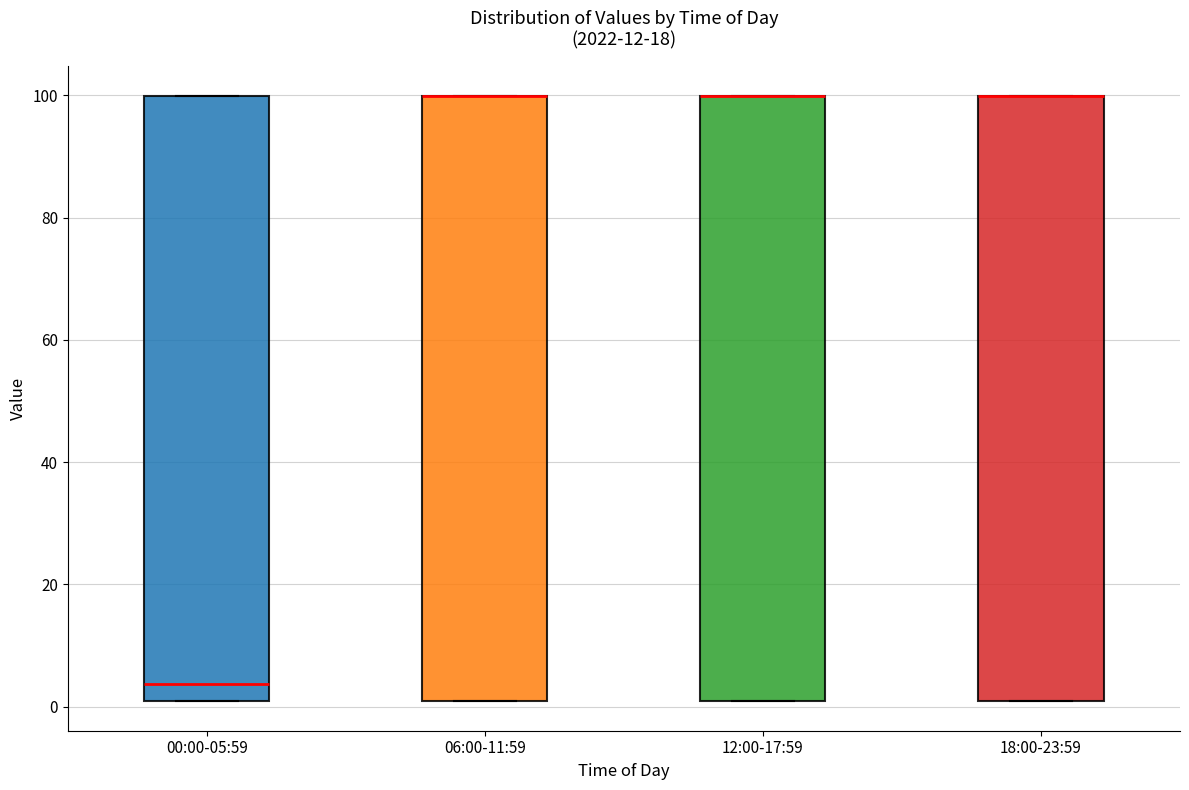

Reading left to right, read every box against the y-axis: the position of its median line, the range the box covers, and the ends of its whiskers. The values are not printed on the chart, so give them approximately, as read against the axis.

00:00-05:59: median 4, box 2 to 100, whiskers 2 to 100
06:00-11:59: median 100 (drawn on the box's upper edge), box 2 to 100, whiskers 2 to 100
12:00-17:59: median 100 (drawn on the box's upper edge), box 2 to 100, whiskers 2 to 100
18:00-23:59: median 100 (drawn on the box's upper edge), box 2 to 100, whiskers 2 to 100